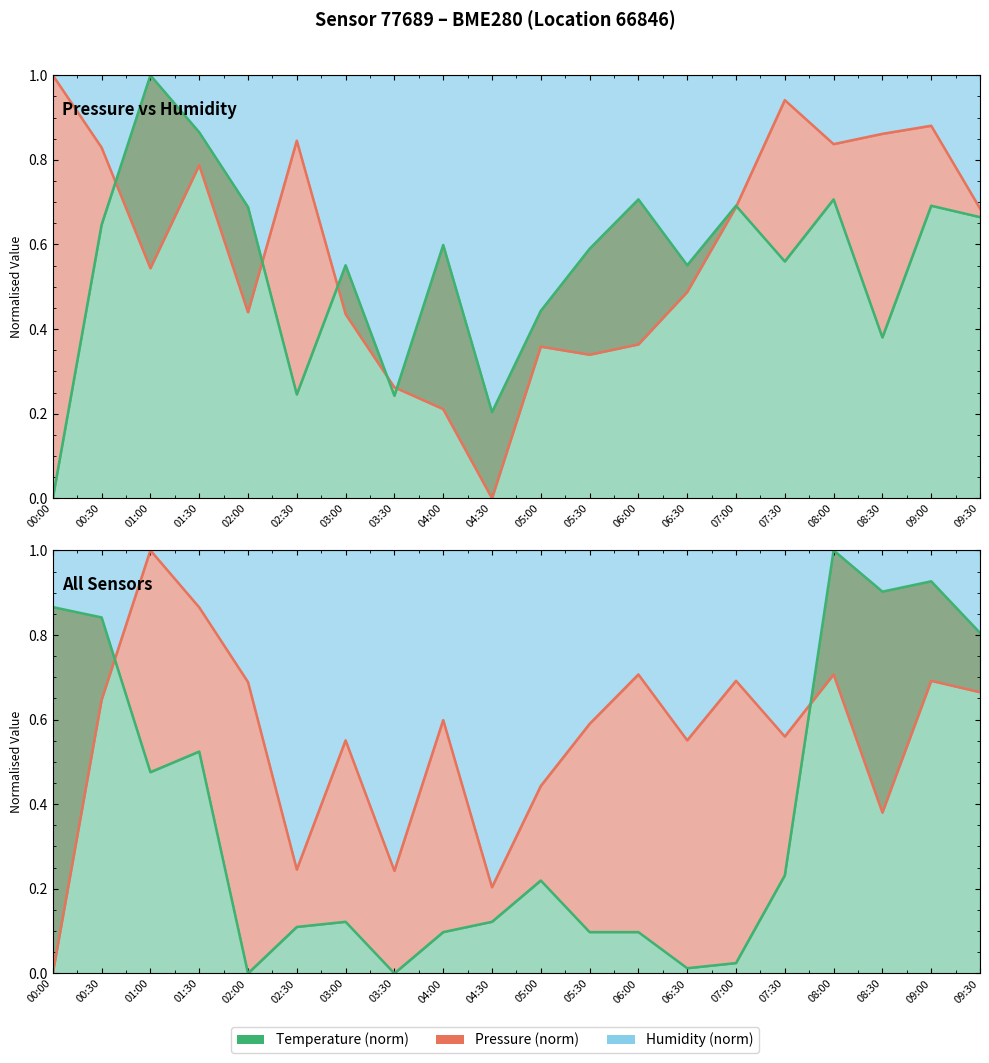

List the series in order of their overall mean, lowest first.

Temperature line, Humidity line, Pressure line